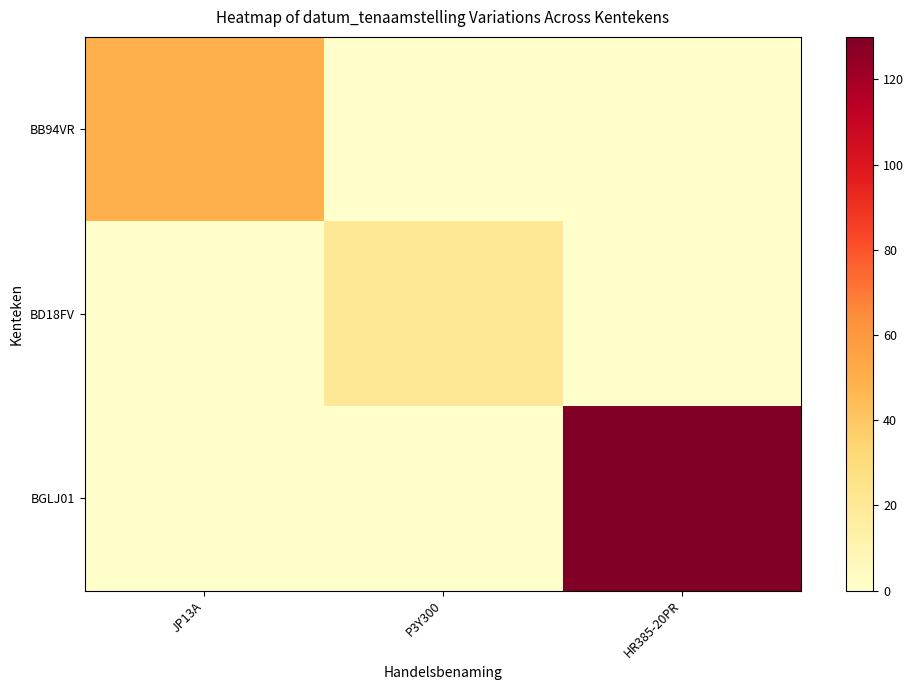

At P3Y300, list the series in order from largest to smallest.

BD18FV, BB94VR, BGLJ01